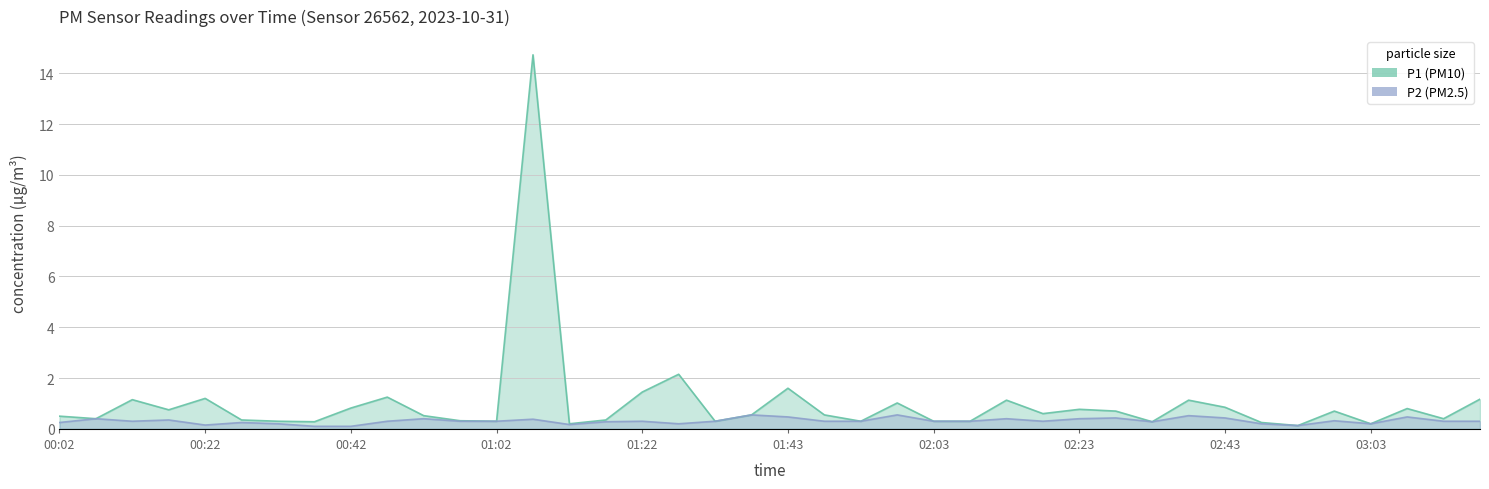

Is the value of P2 at 01:02 greater than the value of P1 at 01:53?

No